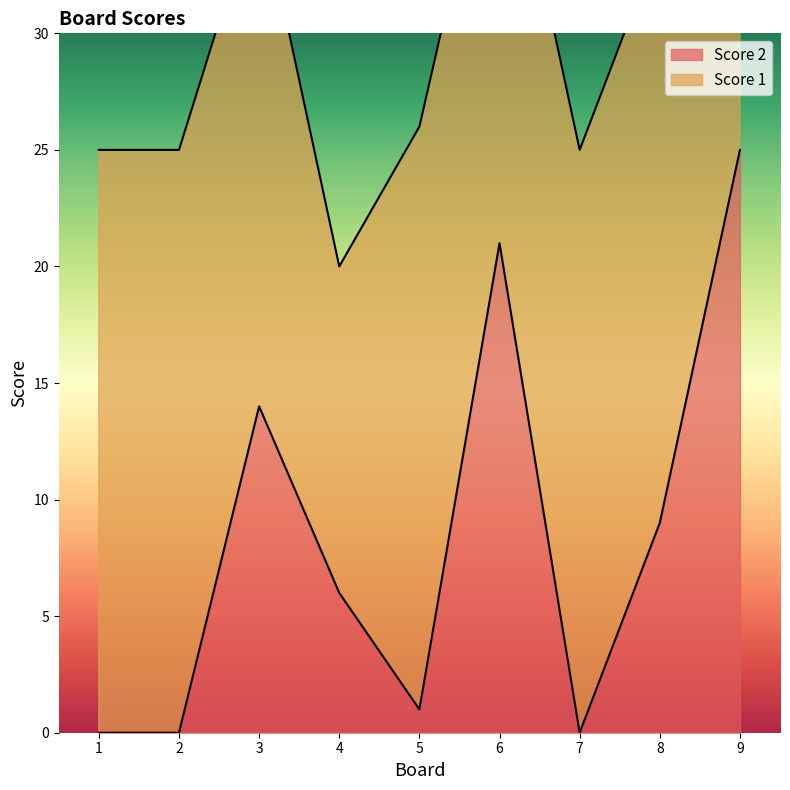

What is the average value?

8